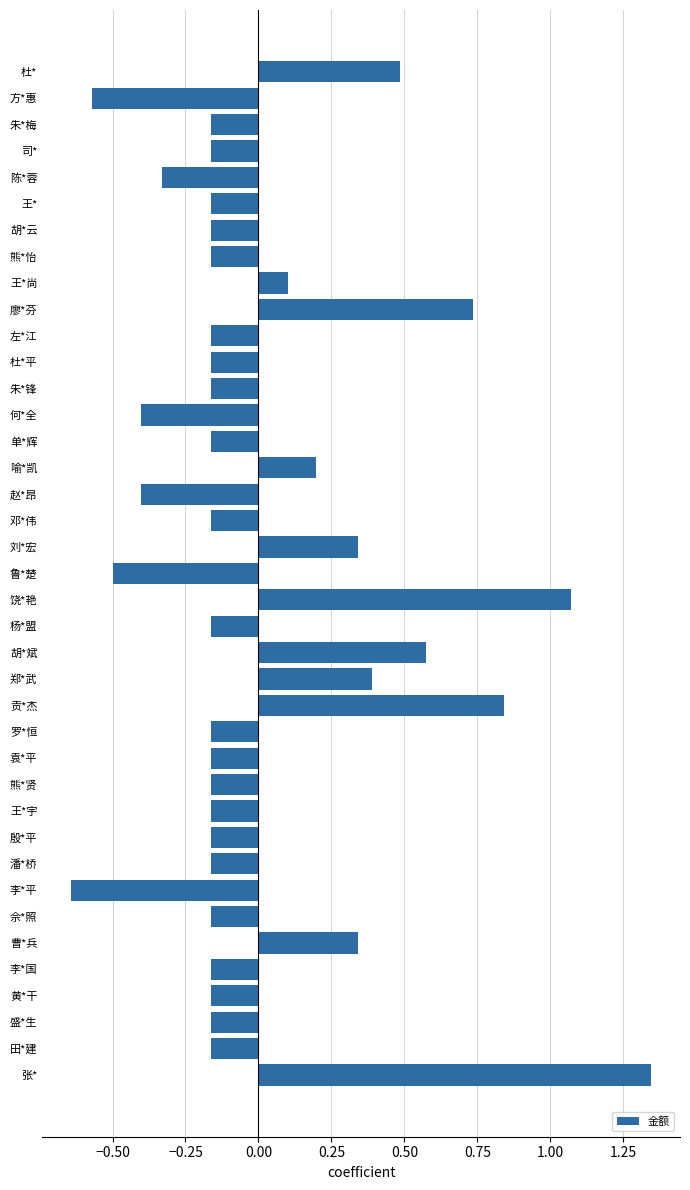

What is the difference between the second highest and second lowest values?

1.6